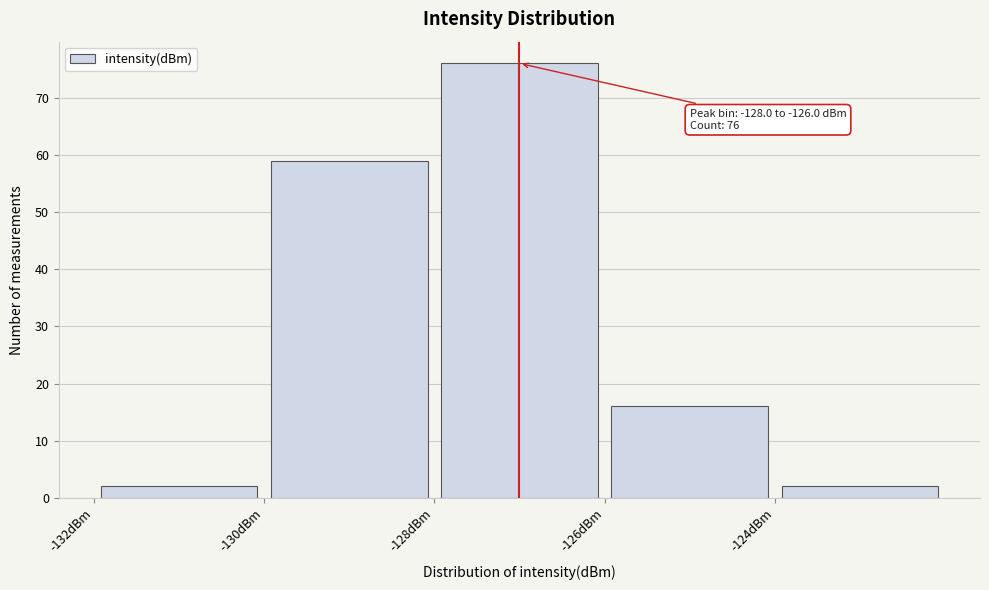

Over which range of the x-axis is the bar tallest?

-128 to -126